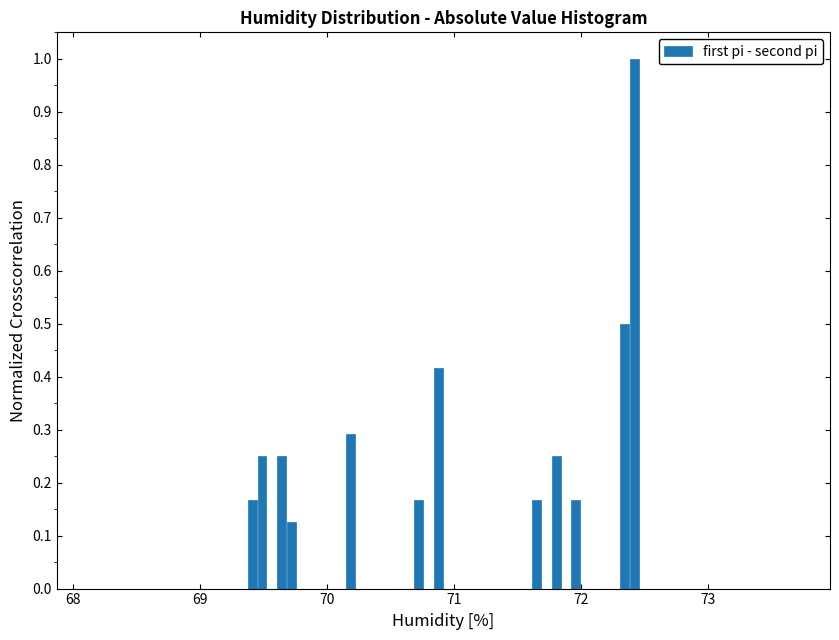

Around what value on the x-axis is the tallest bar? Give the approximate position of its centre, as read against the axis.

72.4